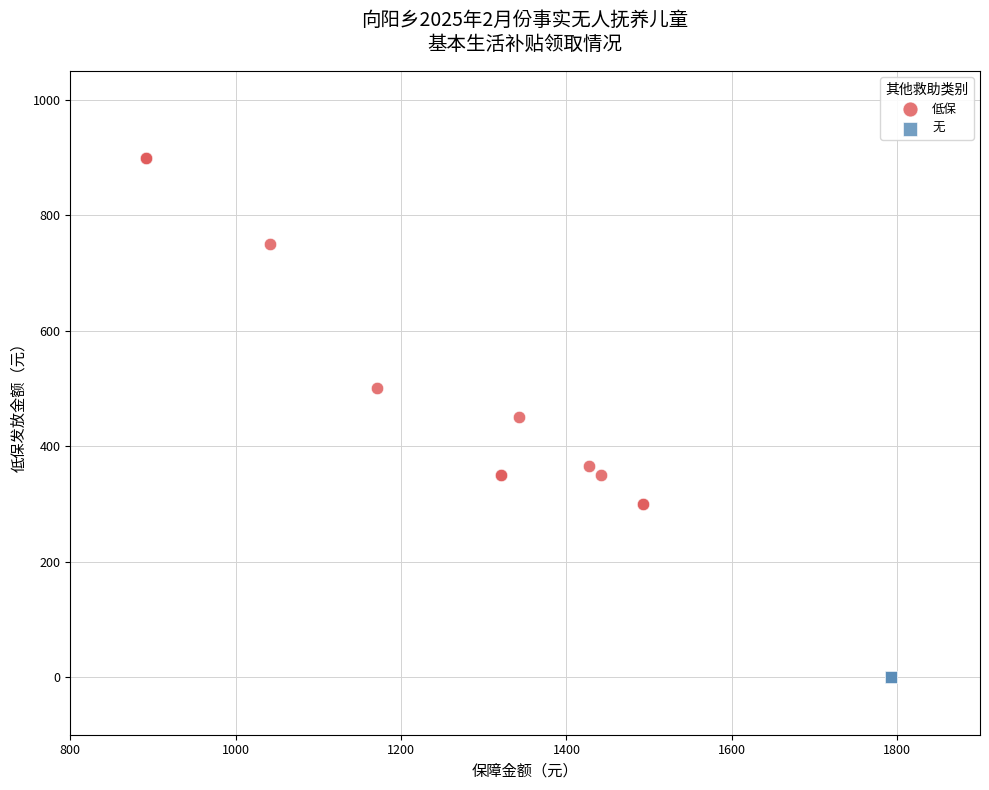

Which series contains the lowest Y value?

无